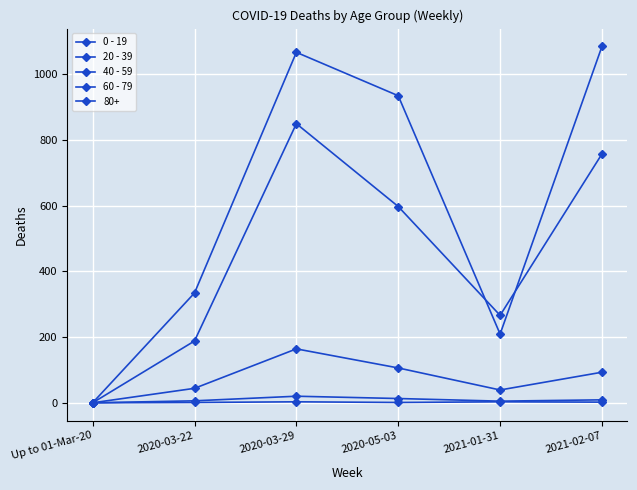

Is this an area chart (filled region under the line)?

No